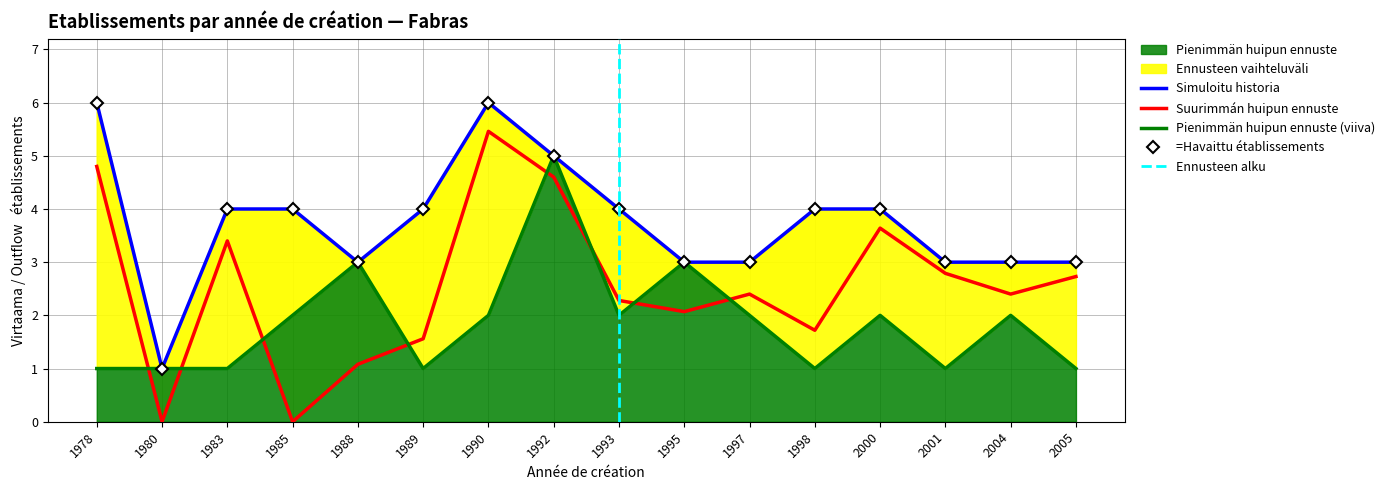

Which category has the highest value in the Pienimmän huipun ennuste series?

1992